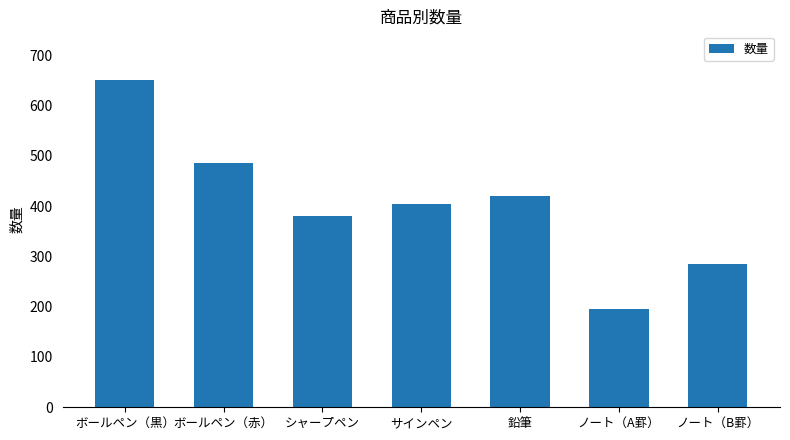

At which label is the value closest to 422?

鉛筆